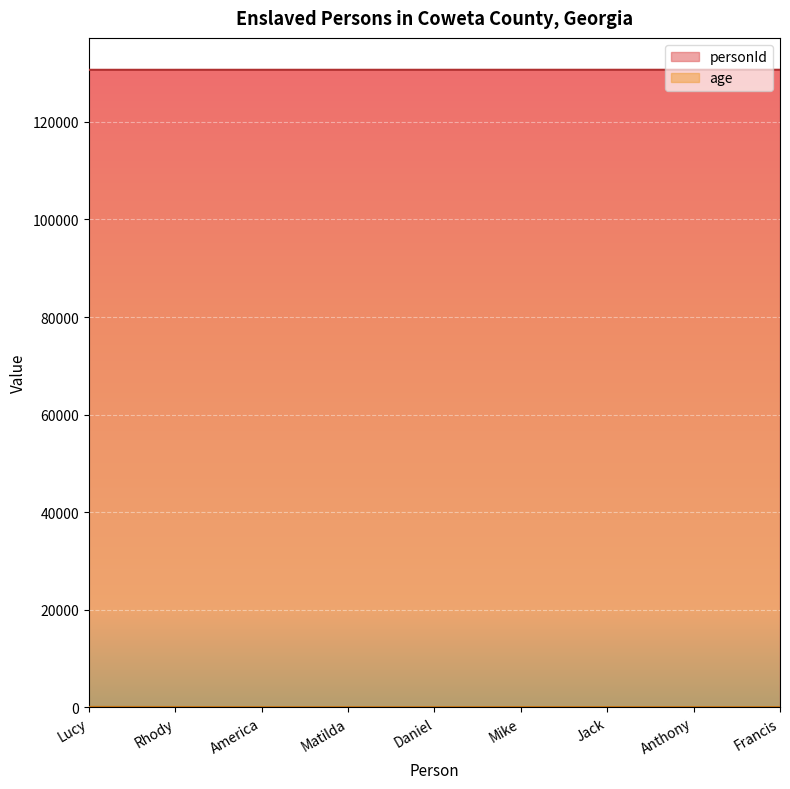

How many data points in personId are less than 130695?

4